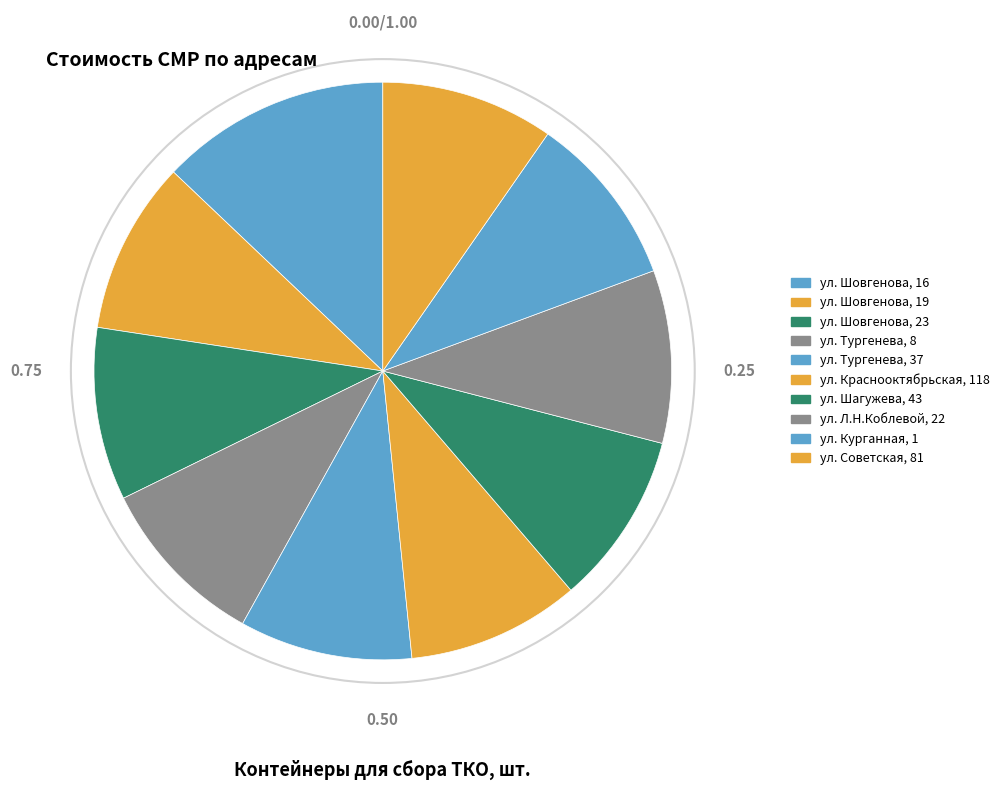

What is the largest slice in the pie chart?

ул. Шовгенова, 16